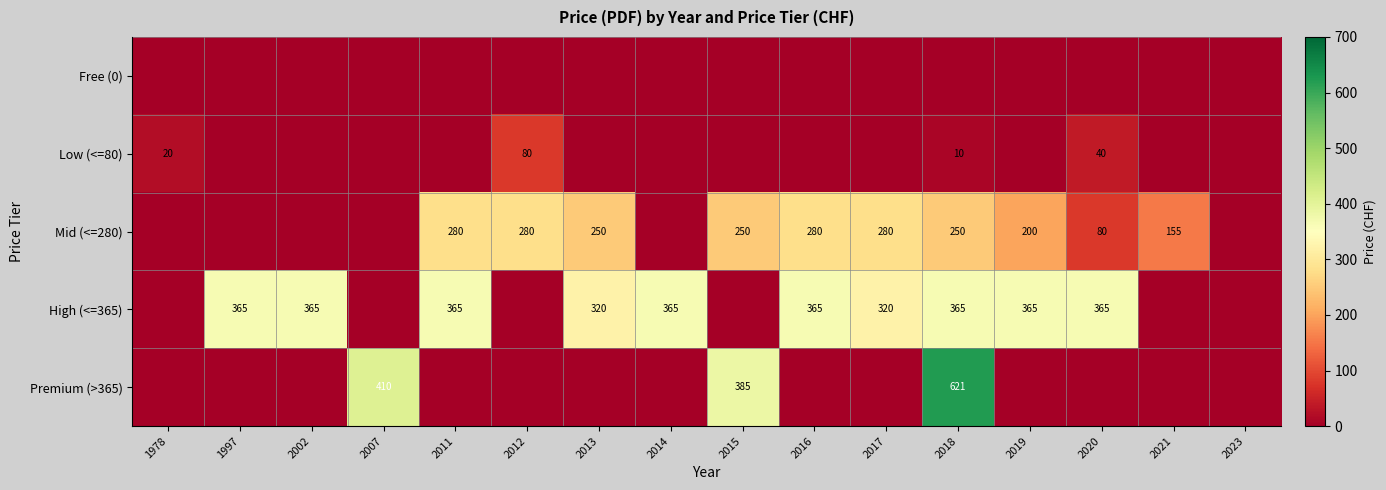

What is the spread (max minus min) of values at 1978?

20